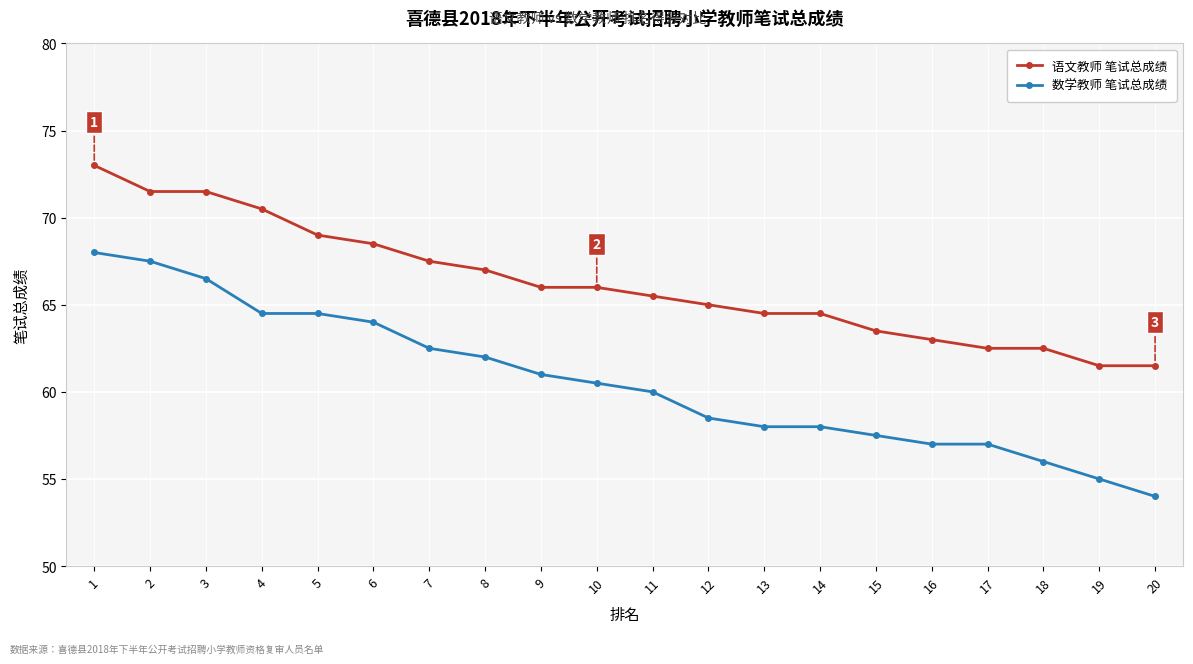

At how many categories does at least one series exceed 59?

20